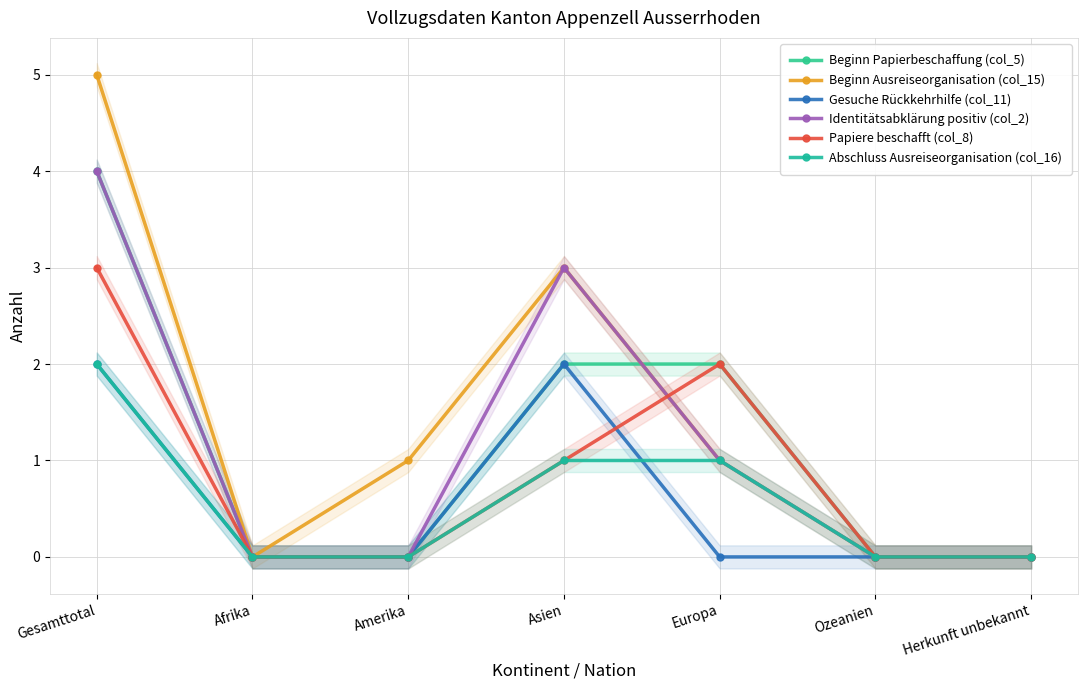

At which category is the sum across all series the highest?

Gesamttotal